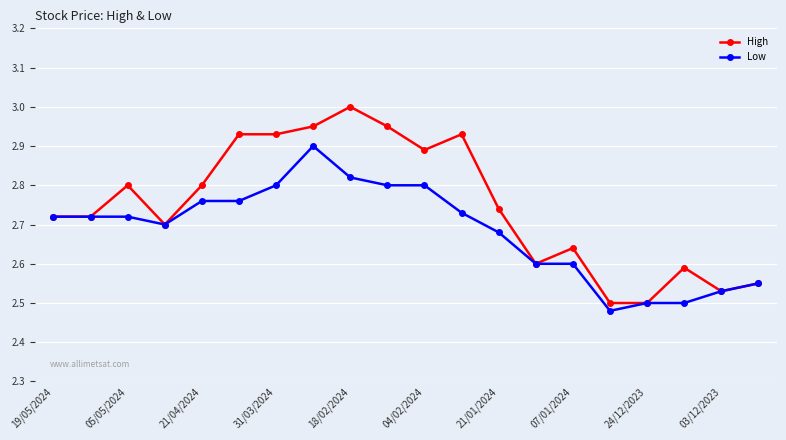

Which series has the largest range (max minus min)?

High